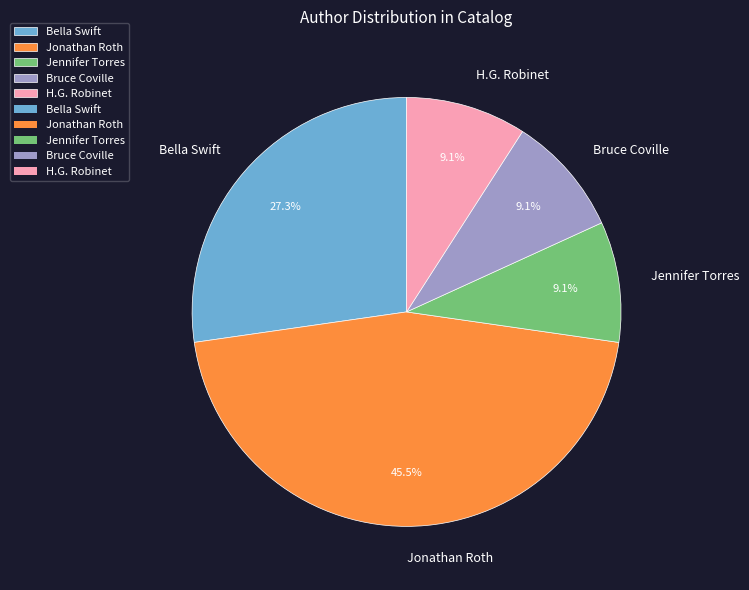

Which slice is the largest?

Jonathan Roth